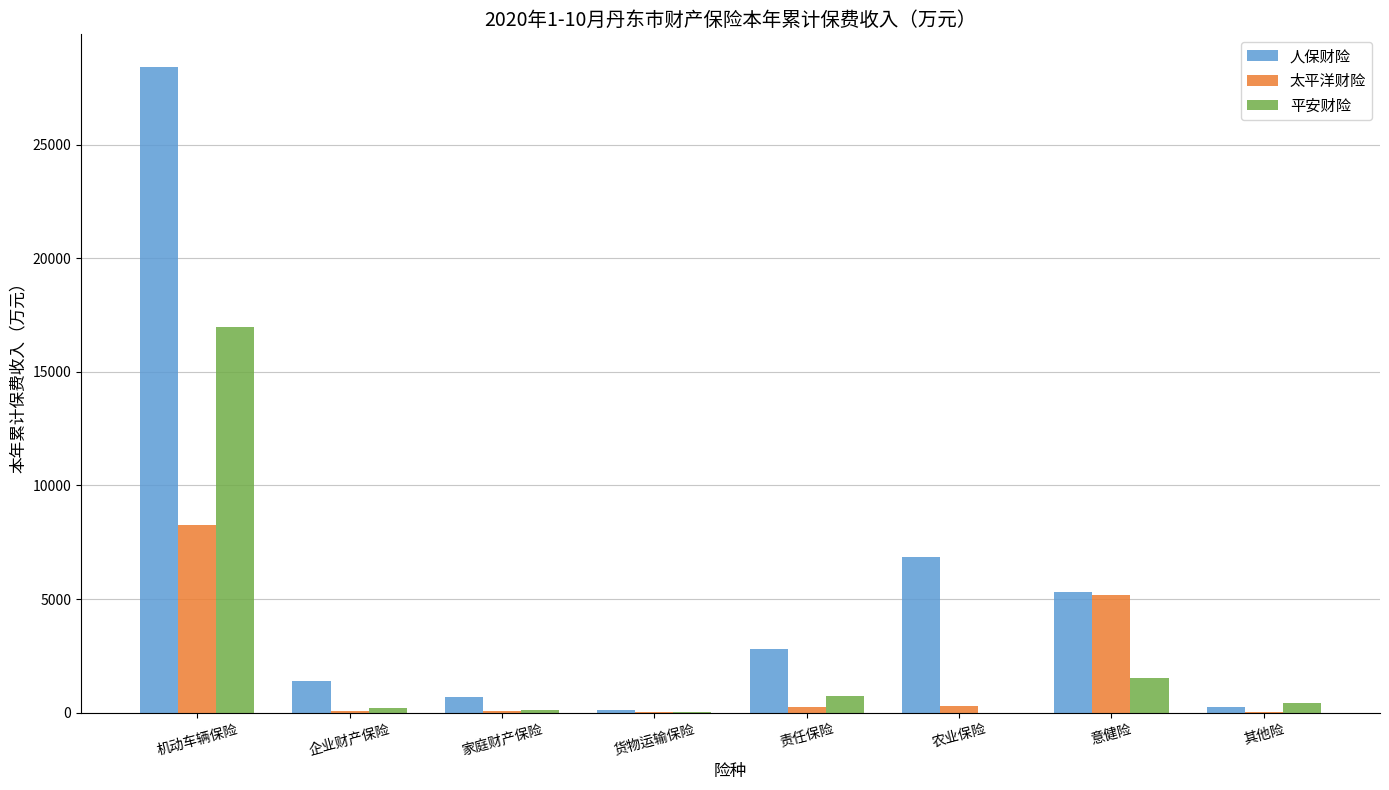

Is it true that 人保财险 equals 6837.8 at 农业保险?

True